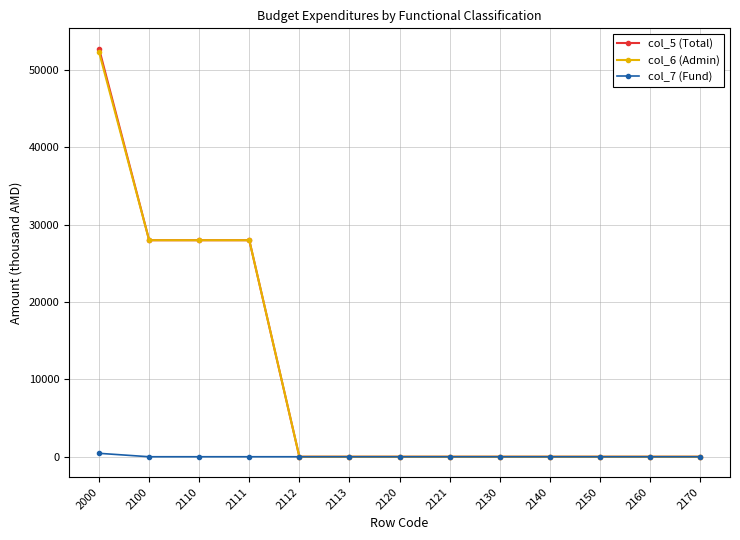

Which series has the widest spread of values?

col_5 (Total)